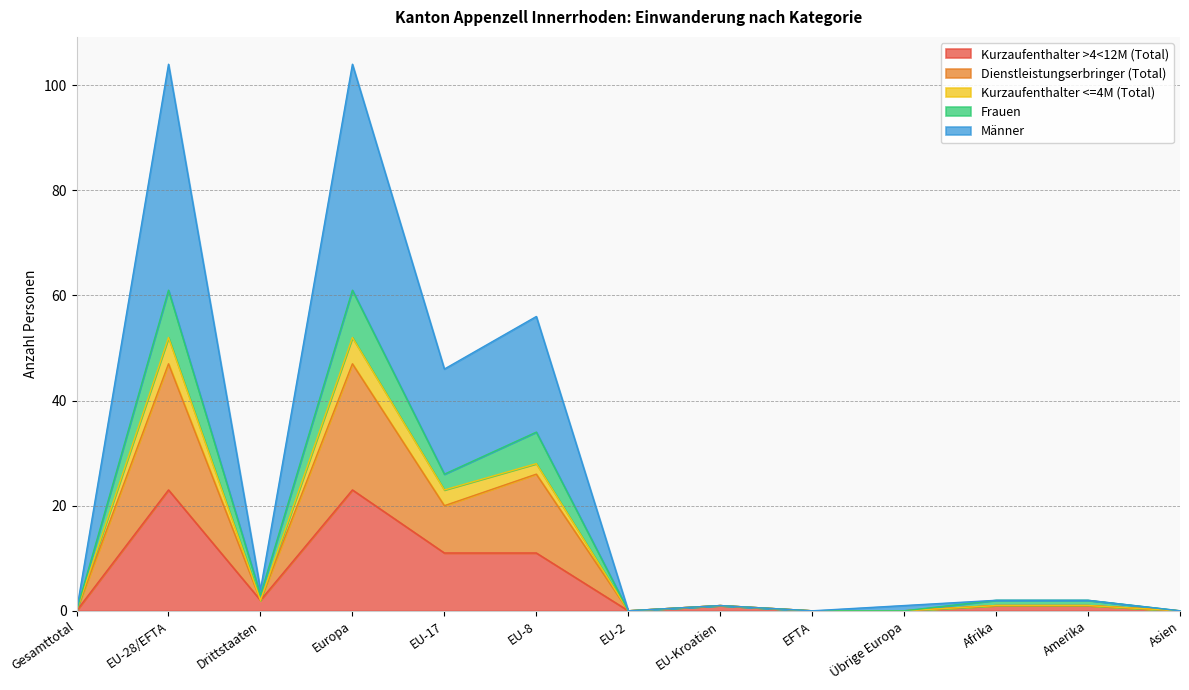

The value of Kurzaufenthalter >4<12M (Total) at EU-28/EFTA is 10. True or false?

False